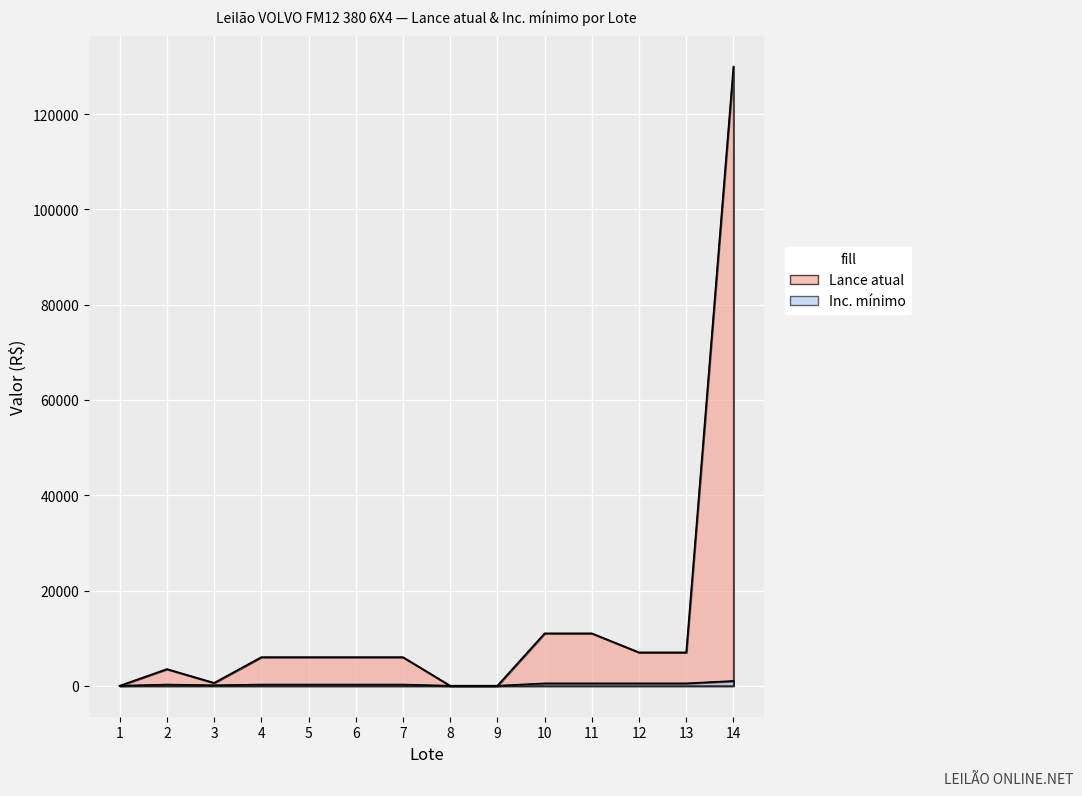

True or false: Lance atual and Inc. mínimo intersect in this chart.

False